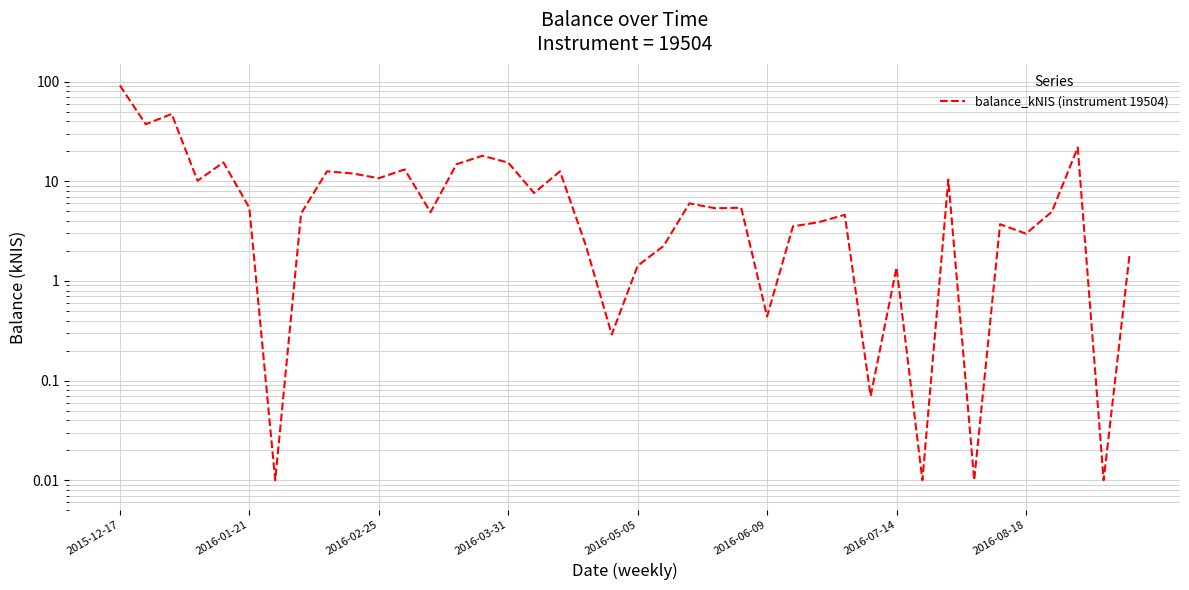

How many points are higher than both their immediate neighbors (excluding endpoints)?

13